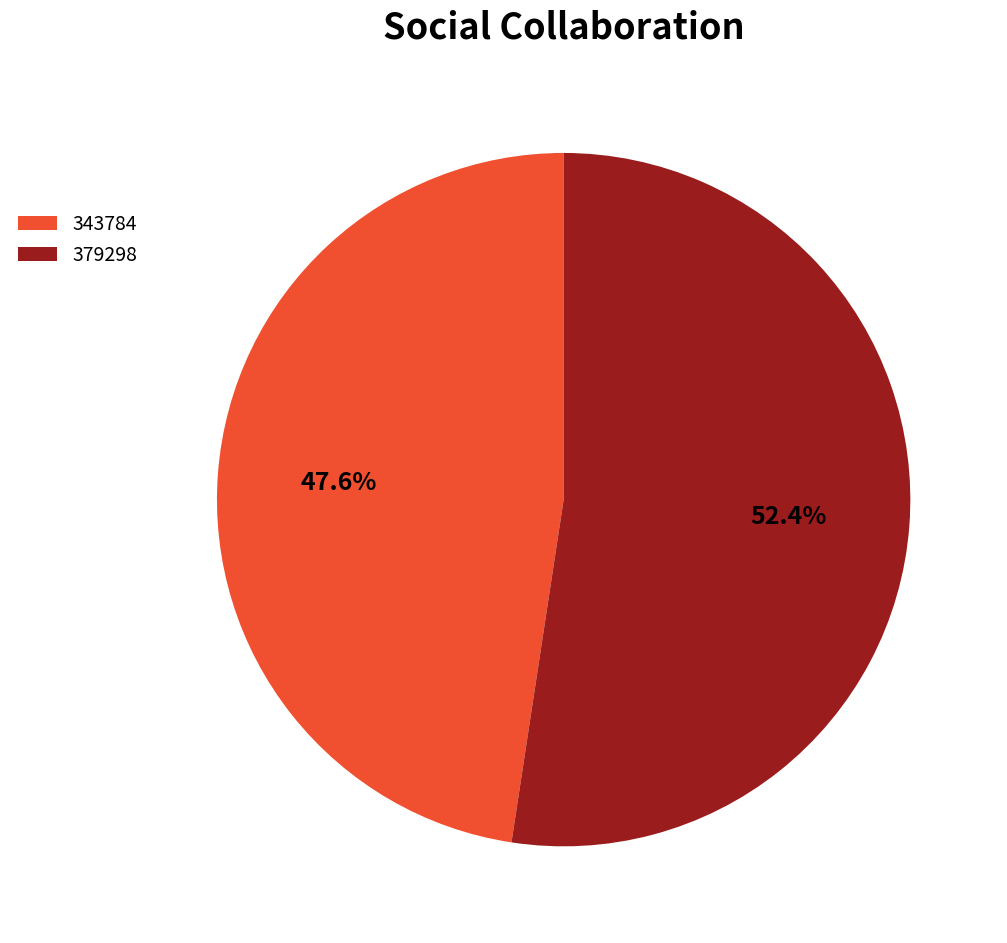

Is the sum of 379298 and 343784 greater than half?

Yes